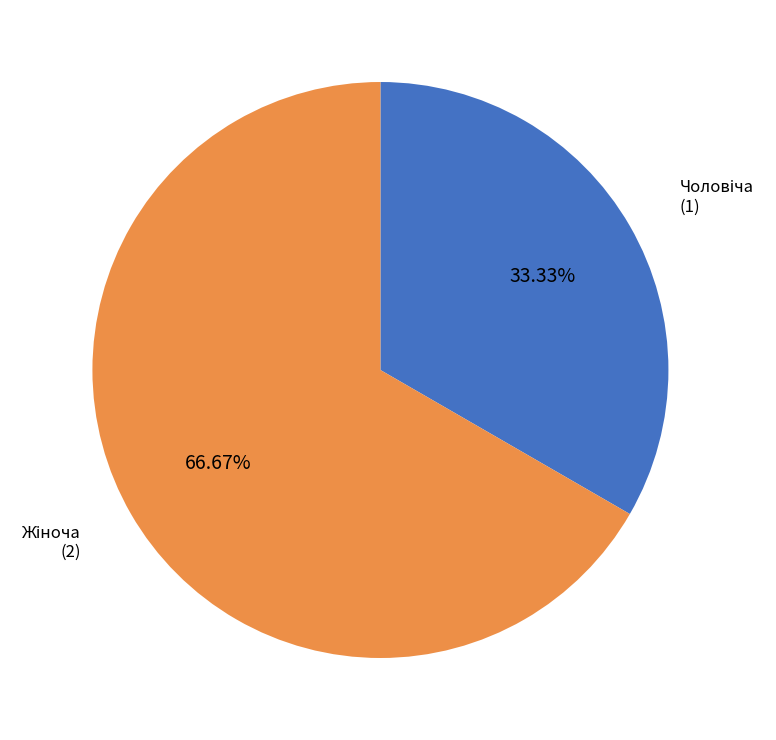

To the nearest percent, what is the average slice percentage?

50%